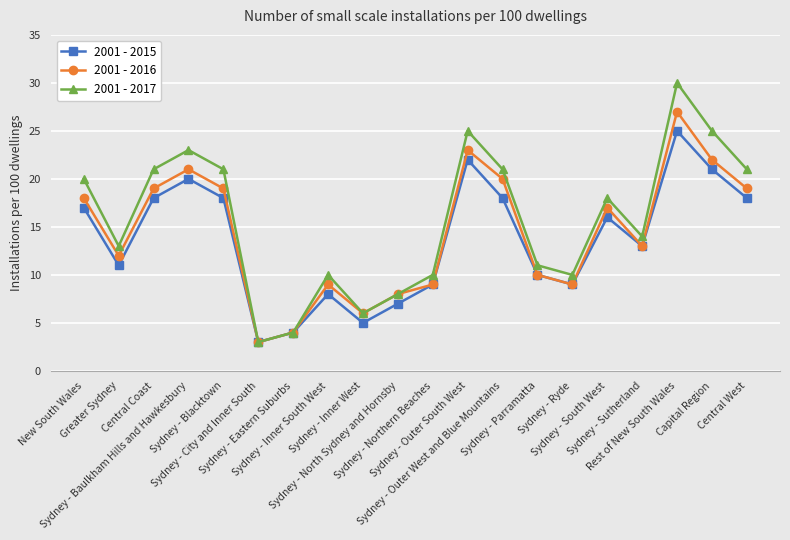

Which series has the largest range (max minus min)?

2001 - 2017